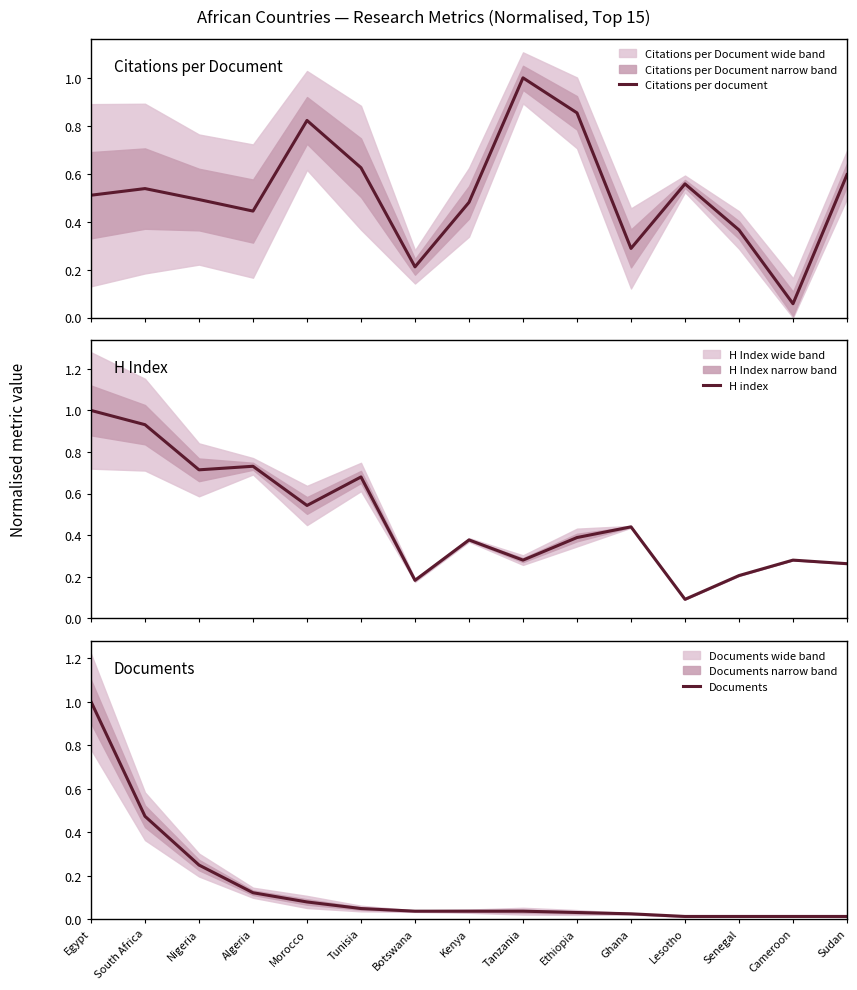

Which series has the largest range (max minus min)?

Documents